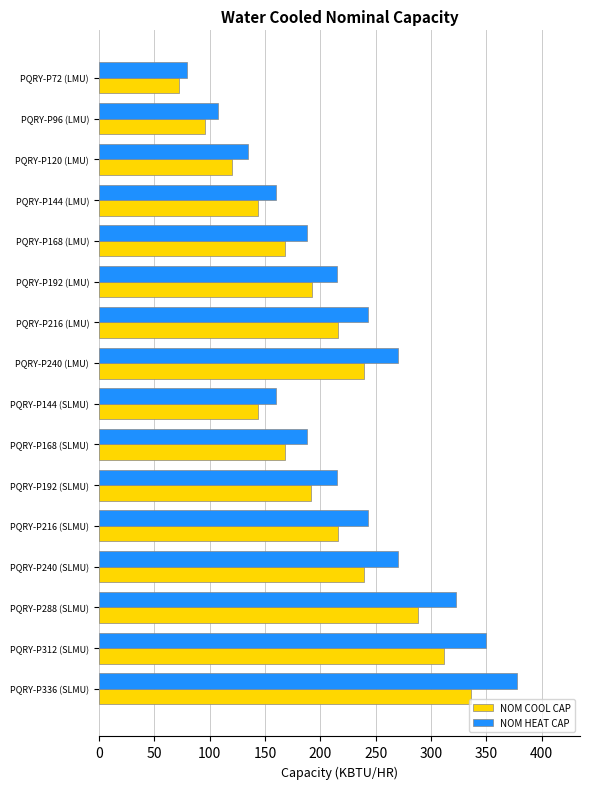

What is the difference between the maximum and minimum values in the NOM HEAT CAP series?

298.0